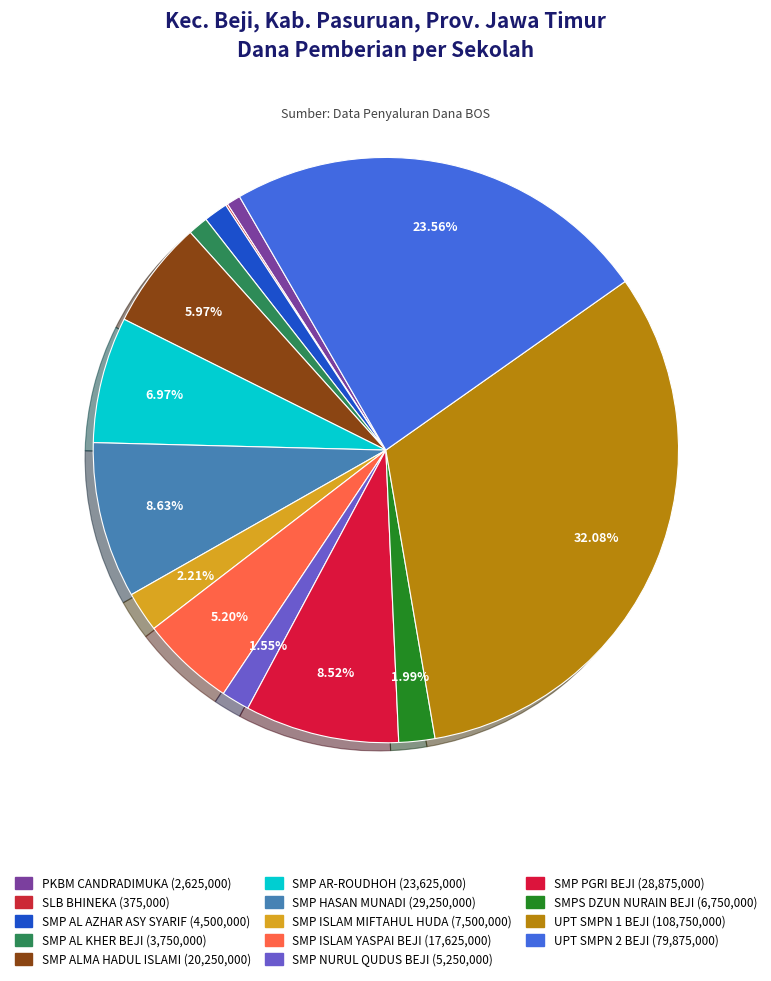

Is it true that SMPS DZUN NURAIN BEJI is 1% of the pie?

False